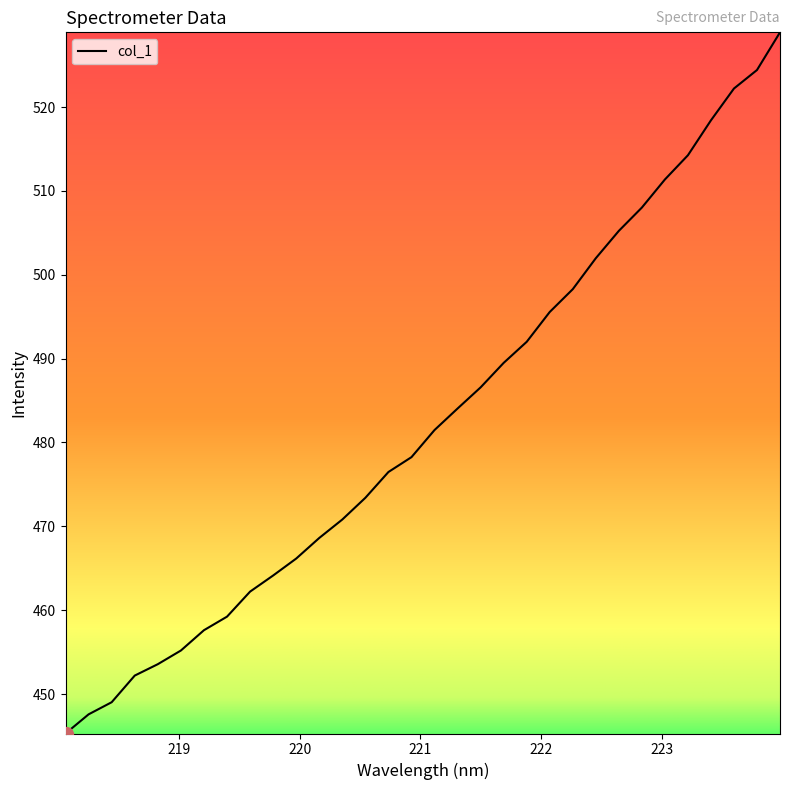

What is the minimum value shown in the chart?

445.3